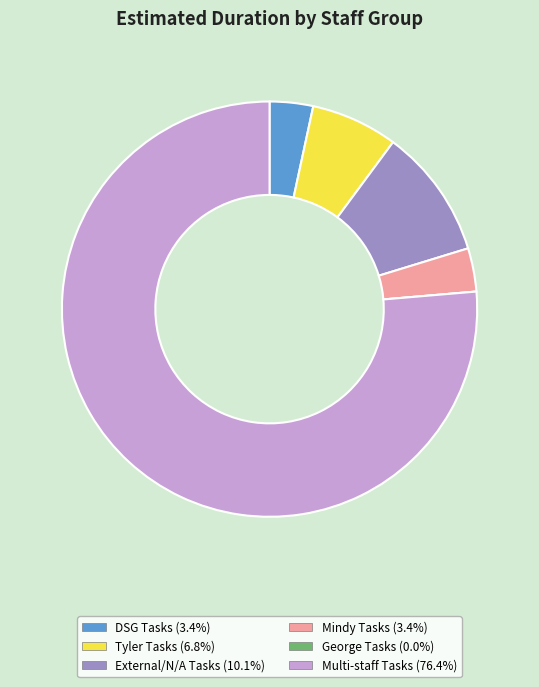

Is there any slice that represents more than half of the pie?

Yes